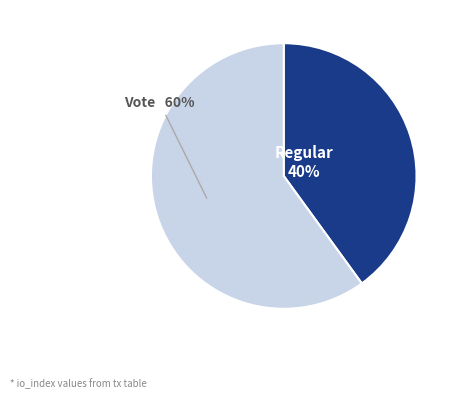

Is there a majority slice in this chart?

Yes